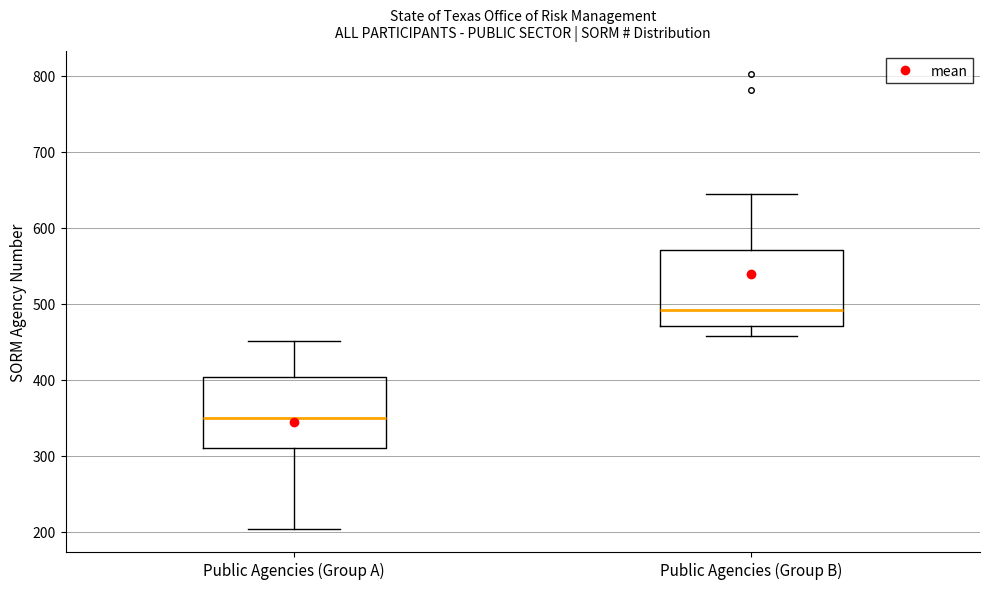

Which box has the lowest median line?

Public Agencies (Group A)